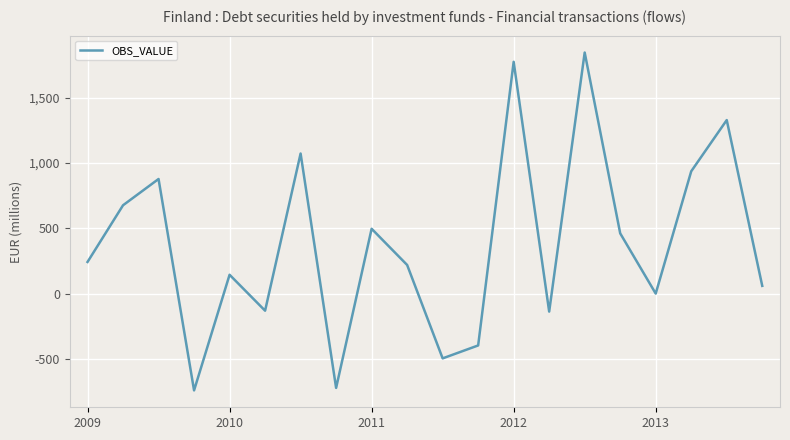

What is the difference between the maximum and minimum values?

2586